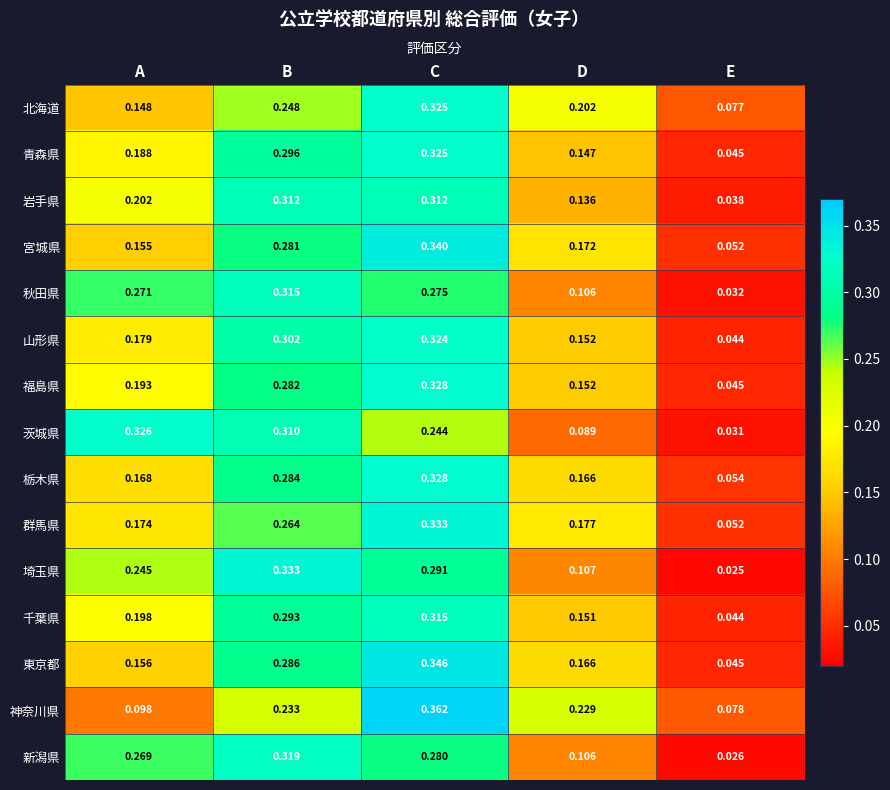

List the labels in order of 山形県 value, largest first.

C, B, A, D, E